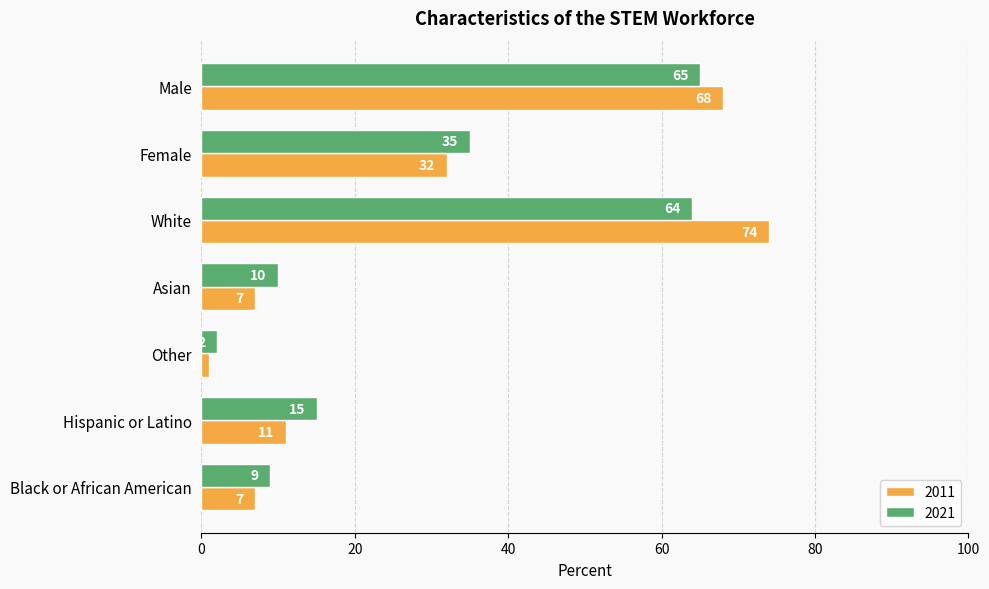

Is the value of 2011 at Black or African American greater than the value of 2021 at Female?

No